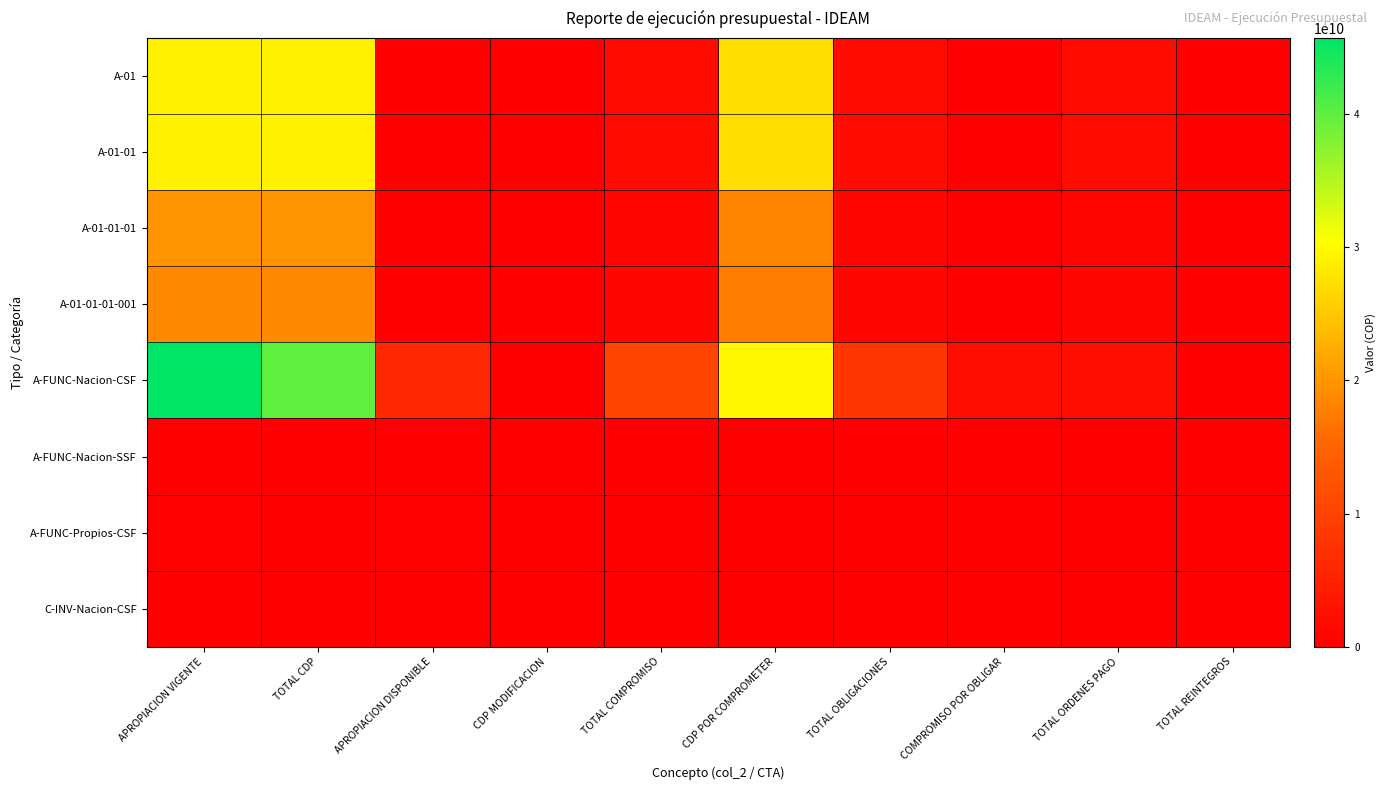

Reading left to right, what are all the values shown in this chart?

A-01: APROPIACION VIGENTE=29143200695	TOTAL CDP=29143200695	APROPIACION DISPONIBLE=0	CDP MODIFICACION=0	TOTAL COMPROMISO=1861719189	CDP POR COMPROMETER=27281481506	TOTAL OBLIGACIONES=1861719189	COMPROMISO POR OBLIGAR=0	TOTAL ORDENES PAGO=1861719189	TOTAL REINTEGROS=0
A-01-01: APROPIACION VIGENTE=29143200695	TOTAL CDP=29143200695	APROPIACION DISPONIBLE=0	CDP MODIFICACION=0	TOTAL COMPROMISO=1861719189	CDP POR COMPROMETER=27281481506	TOTAL OBLIGACIONES=1861719189	COMPROMISO POR OBLIGAR=0	TOTAL ORDENES PAGO=1861719189	TOTAL REINTEGROS=0
A-01-01-01: APROPIACION VIGENTE=19846685773	TOTAL CDP=19846685773	APROPIACION DISPONIBLE=0	CDP MODIFICACION=0	TOTAL COMPROMISO=1203236945	CDP POR COMPROMETER=18643448828	TOTAL OBLIGACIONES=1203236945	COMPROMISO POR OBLIGAR=0	TOTAL ORDENES PAGO=1203236945	TOTAL REINTEGROS=0
A-01-01-01-001: APROPIACION VIGENTE=18774655260	TOTAL CDP=18774655260	APROPIACION DISPONIBLE=0	CDP MODIFICACION=0	TOTAL COMPROMISO=1203236945	CDP POR COMPROMETER=17571418315	TOTAL OBLIGACIONES=1203236945	COMPROMISO POR OBLIGAR=0	TOTAL ORDENES PAGO=1203236945	TOTAL REINTEGROS=0
A-FUNC-Nacion-CSF: APROPIACION VIGENTE=45707463695	TOTAL CDP=39969174788	APROPIACION DISPONIBLE=5738288906	CDP MODIFICACION=0	TOTAL COMPROMISO=10376826462	CDP POR COMPROMETER=29592348326	TOTAL OBLIGACIONES=8158367379	COMPROMISO POR OBLIGAR=2218459082	TOTAL ORDENES PAGO=2218459082	TOTAL REINTEGROS=0
A-FUNC-Nacion-SSF: APROPIACION VIGENTE=120000000	TOTAL CDP=0	APROPIACION DISPONIBLE=120000000	CDP MODIFICACION=0	TOTAL COMPROMISO=0	CDP POR COMPROMETER=0	TOTAL OBLIGACIONES=0	COMPROMISO POR OBLIGAR=0	TOTAL ORDENES PAGO=0	TOTAL REINTEGROS=0
A-FUNC-Propios-CSF: APROPIACION VIGENTE=308500000	TOTAL CDP=87696000	APROPIACION DISPONIBLE=220804000	CDP MODIFICACION=0	TOTAL COMPROMISO=87192000	CDP POR COMPROMETER=504000	TOTAL OBLIGACIONES=87192000	COMPROMISO POR OBLIGAR=0	TOTAL ORDENES PAGO=0	TOTAL REINTEGROS=0
C-INV-Nacion-CSF: APROPIACION VIGENTE=113871449	TOTAL CDP=103646000	APROPIACION DISPONIBLE=10225449	CDP MODIFICACION=0	TOTAL COMPROMISO=59616000	CDP POR COMPROMETER=44030000	TOTAL OBLIGACIONES=59616000	COMPROMISO POR OBLIGAR=0	TOTAL ORDENES PAGO=0	TOTAL REINTEGROS=0